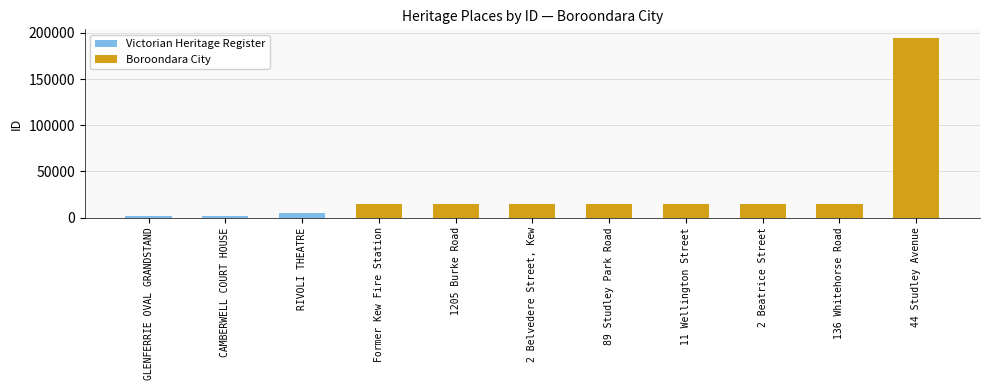

What is the smallest value displayed?

1550